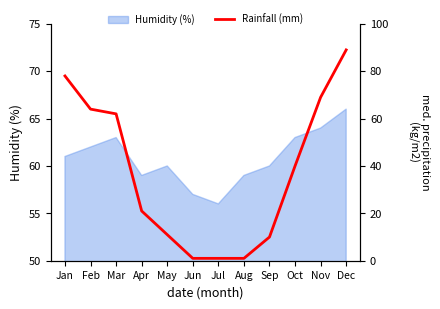

Approximately how many times larger is the value at Apr compared to May?

1.9